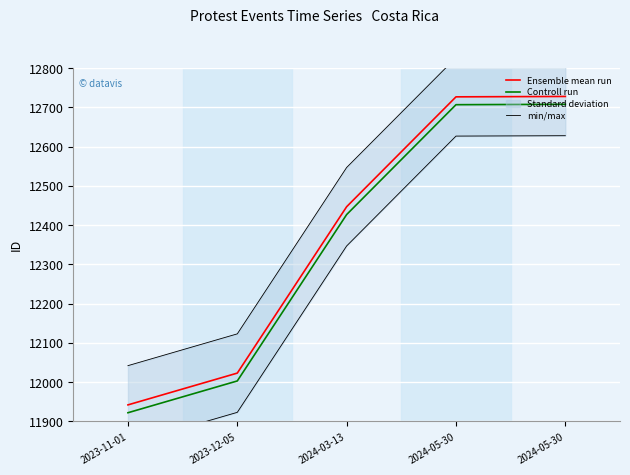

Between 2023-11-01 and 2024-05-30, which series saw the biggest shift?

Ensemble mean run